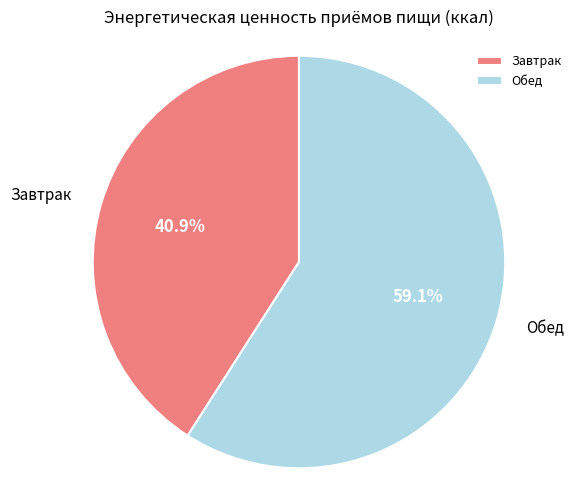

Which has a higher value, Обед or Завтрак?

Обед